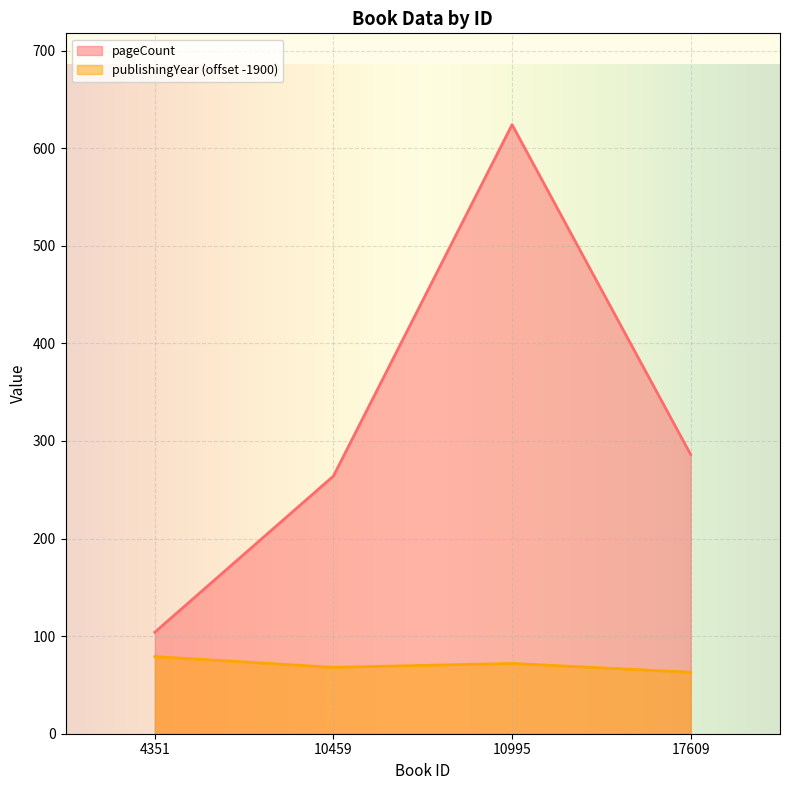

At which category does publishingYear reach its first local valley?

10459